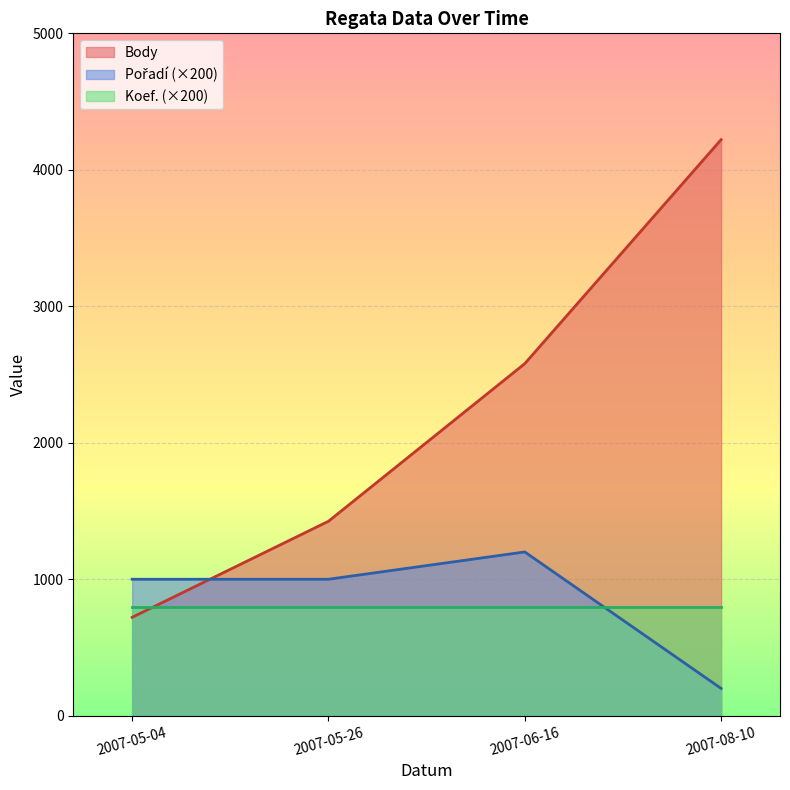

How many data points in Body are above 2580?

1